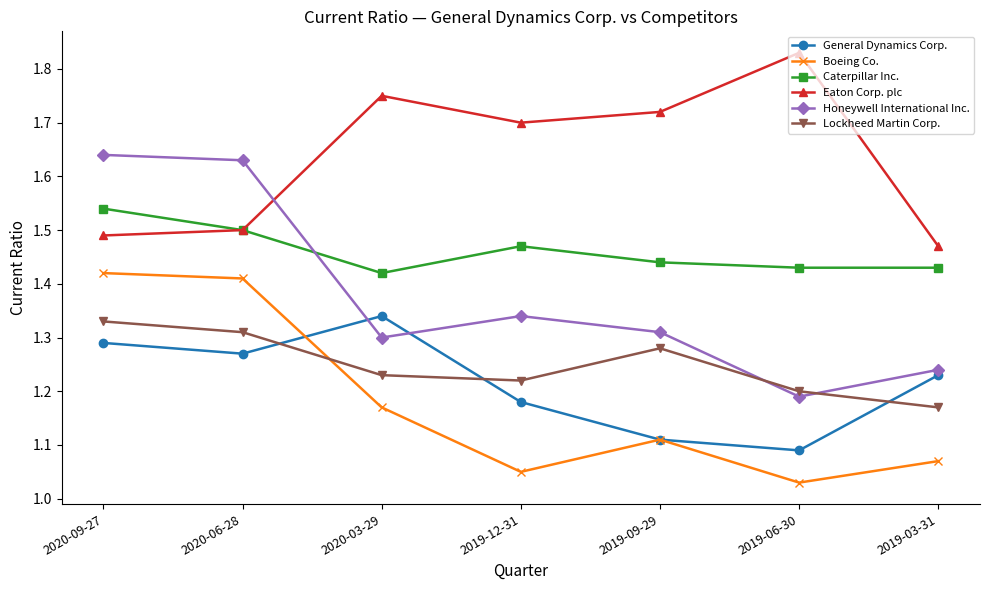

Is this an area chart (filled region under the line)?

No